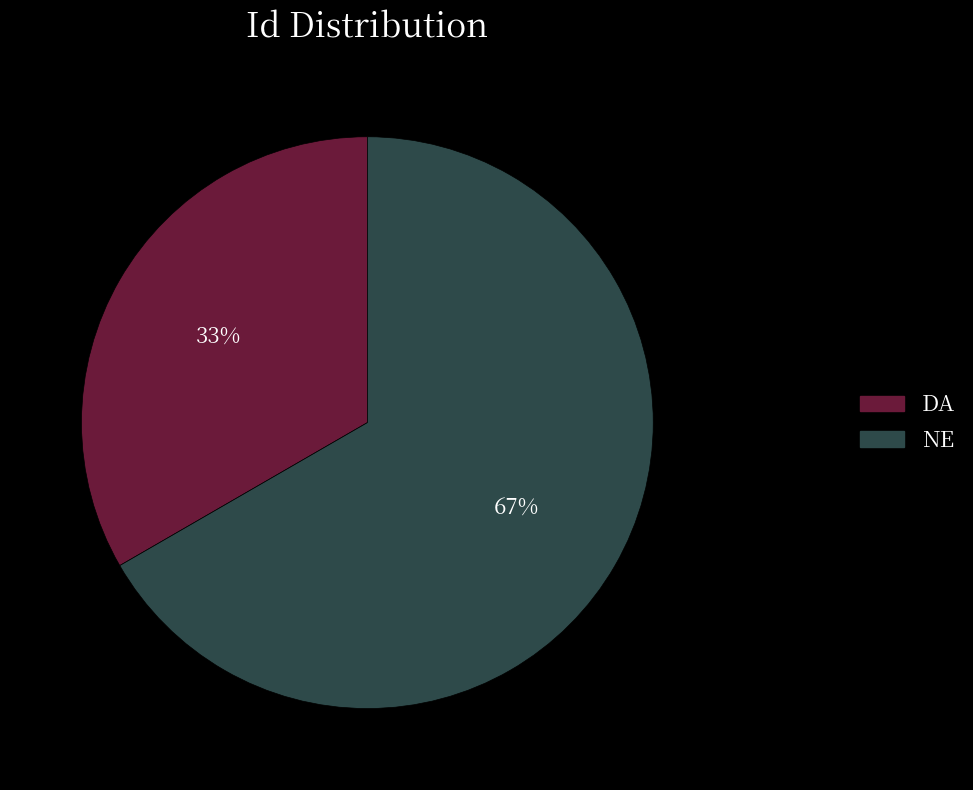

What is the ratio of the value at NE to the value at DA?

2.0